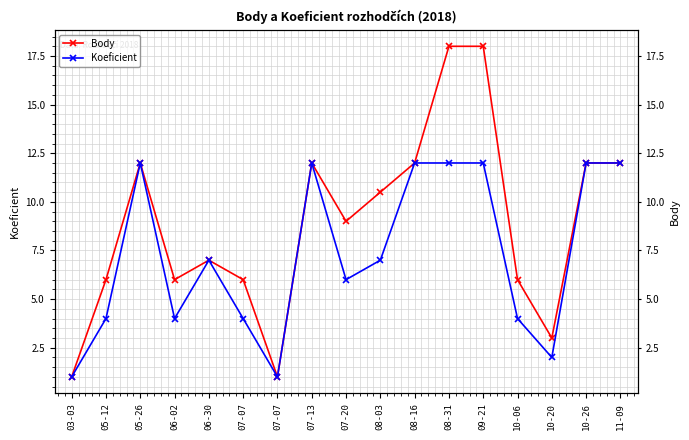

True or false: Body and Koeficient intersect in this chart.

False